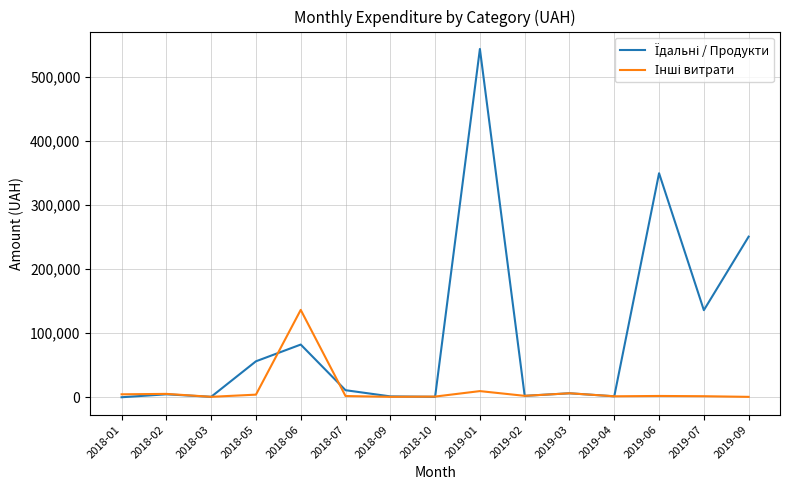

Does the chart have visible grid lines?

Yes